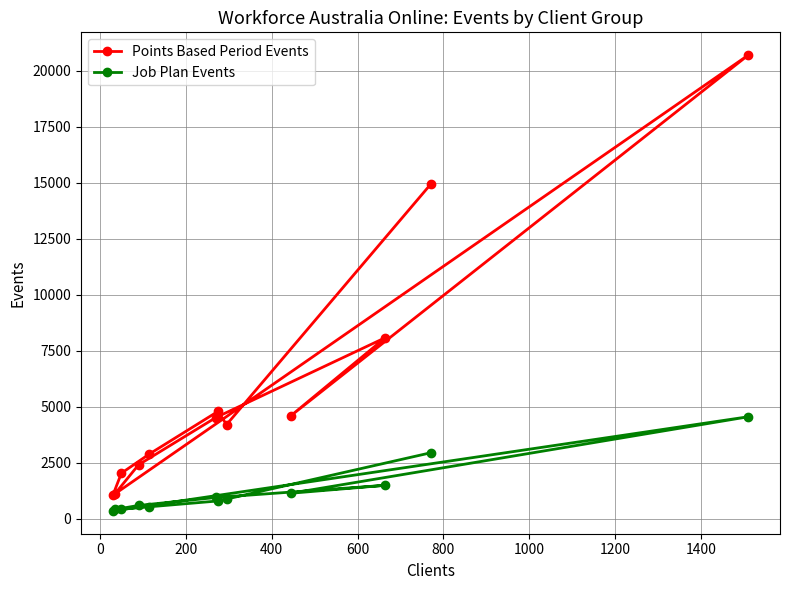

Is this an area chart (filled region under the line)?

No